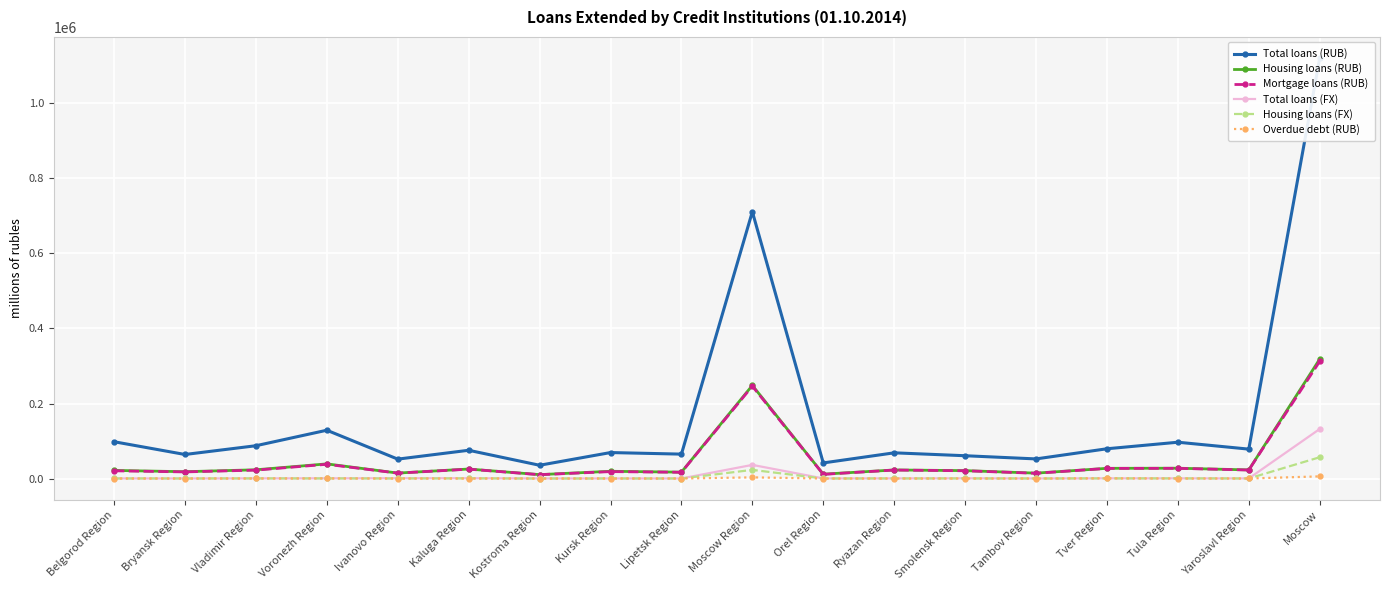

Which category has the highest value across all series?

Moscow